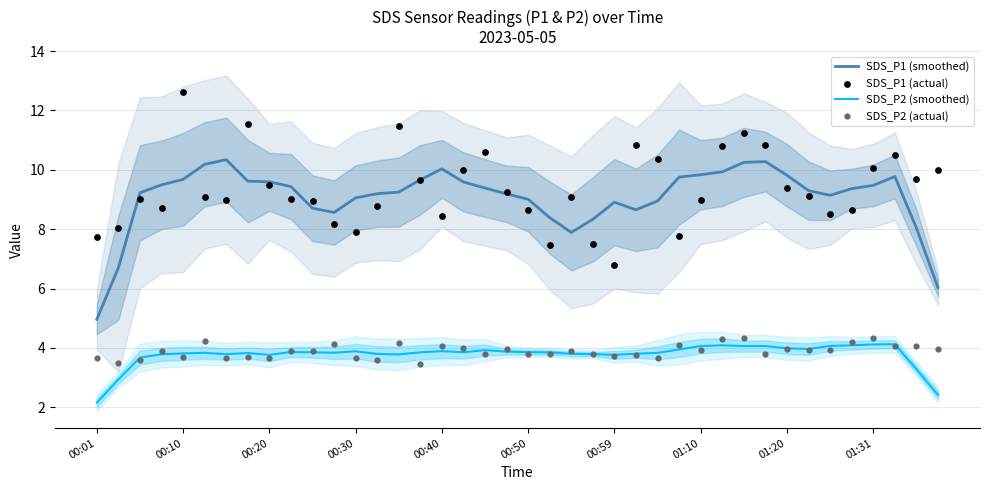

Which series has the largest total across all categories?

SDS_P1 (actual)